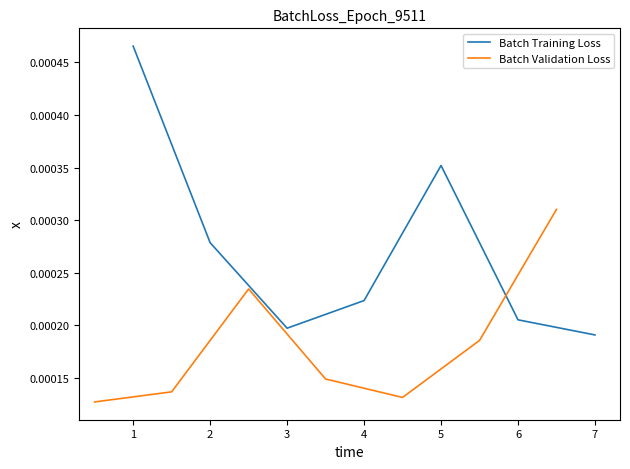

At 4, list the series in order from largest to smallest.

Batch Training Loss, Batch Validation Loss